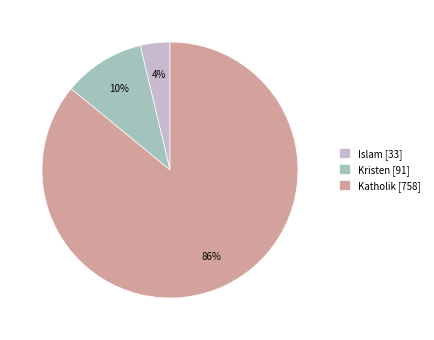

Count the number of slices in the pie.

3